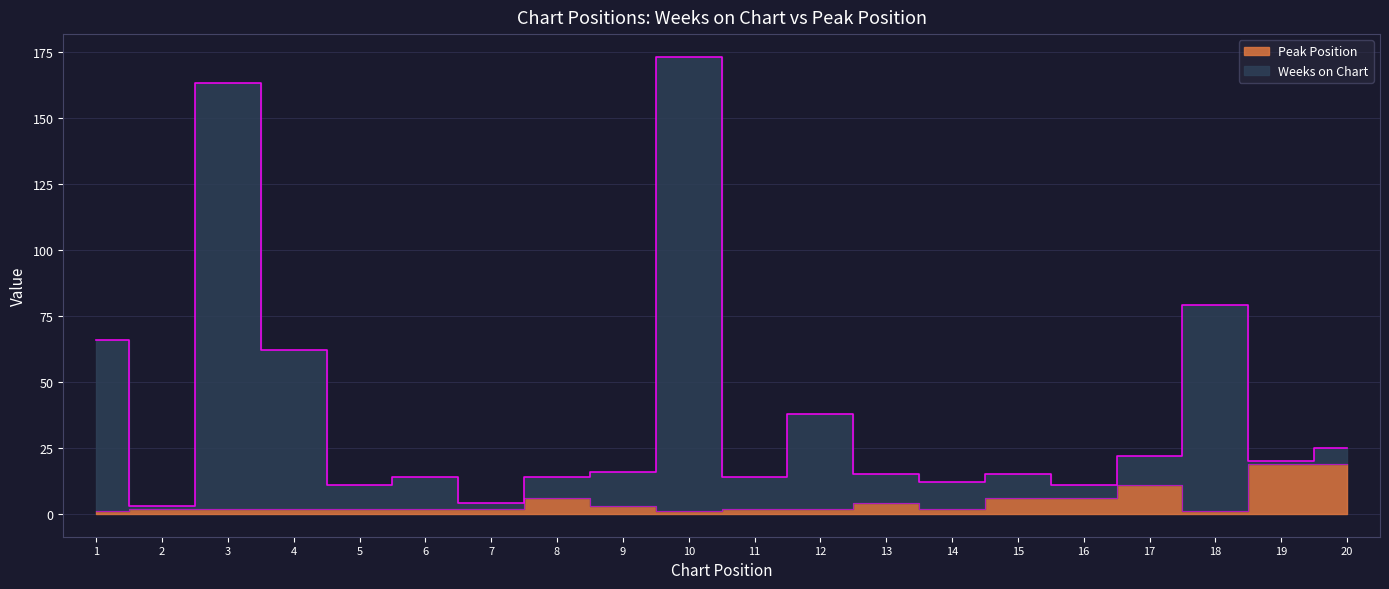

Is it true that Peak Position equals 2 at 12?

True